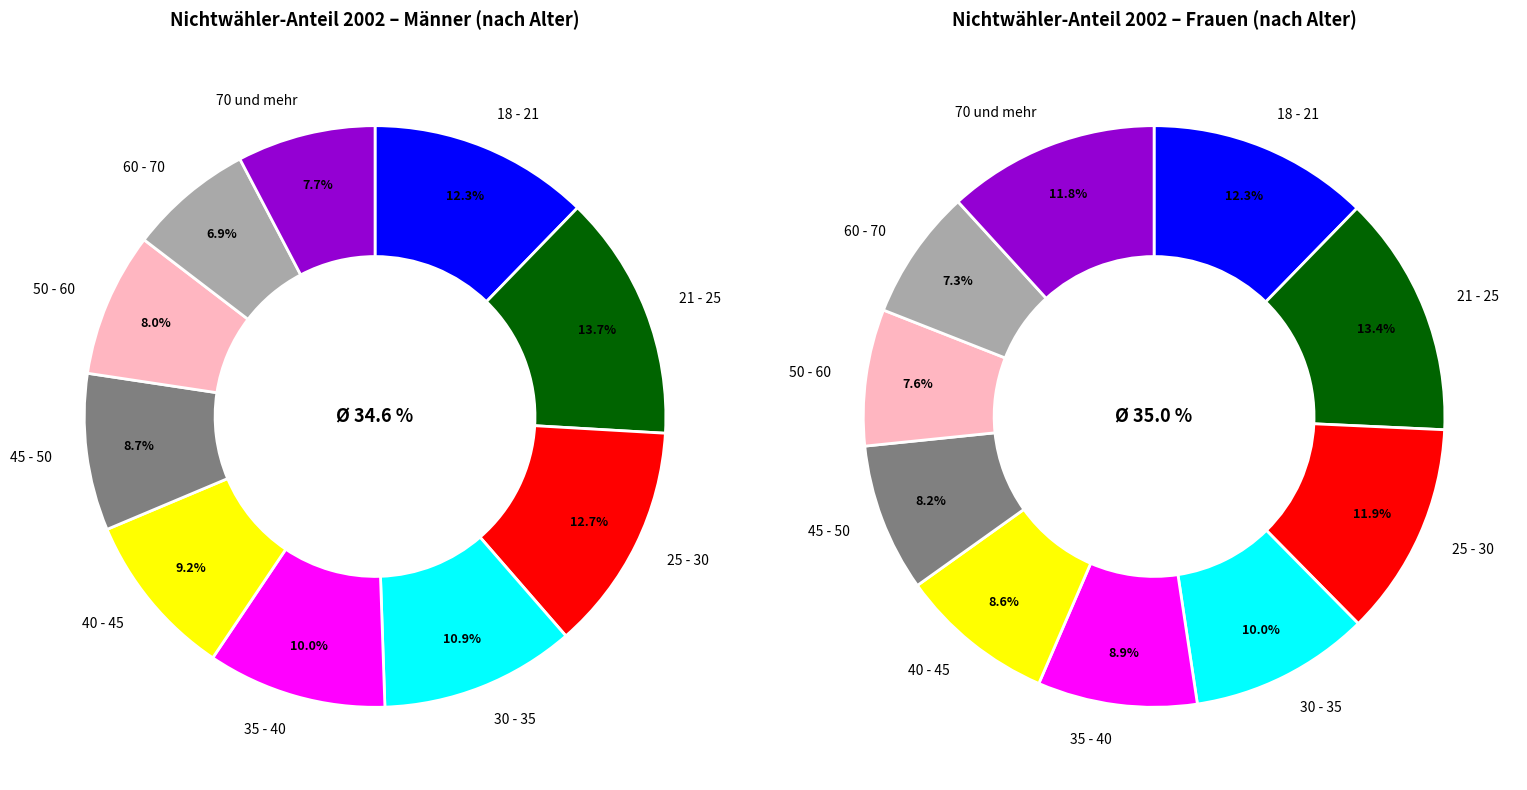

True or false: 30 - 35 accounts for 5% of the total.

False